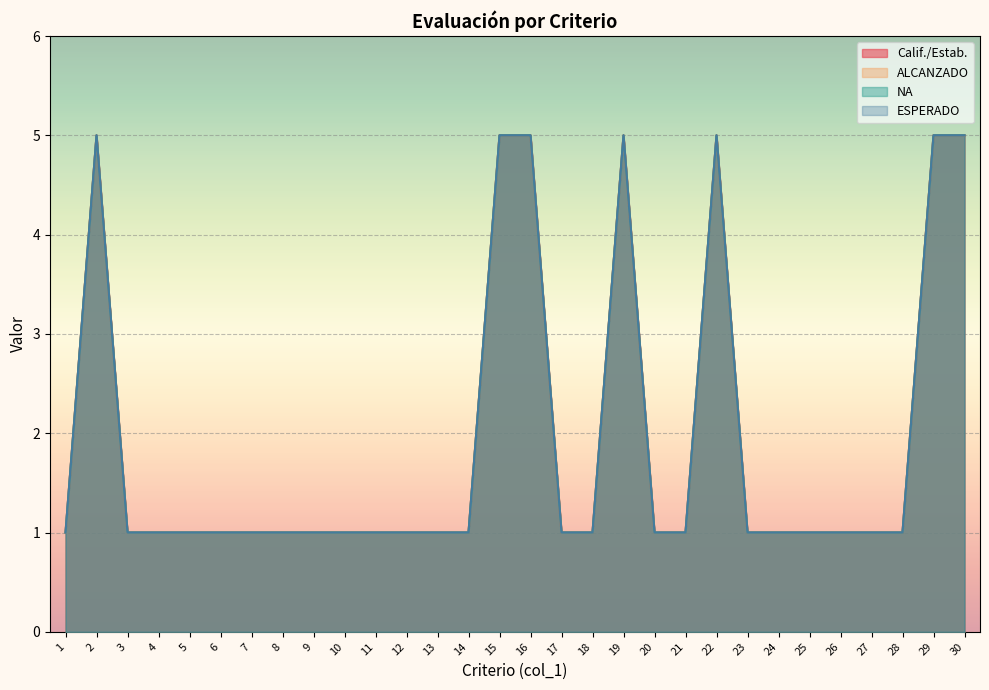

Read the NA value at 14.

1